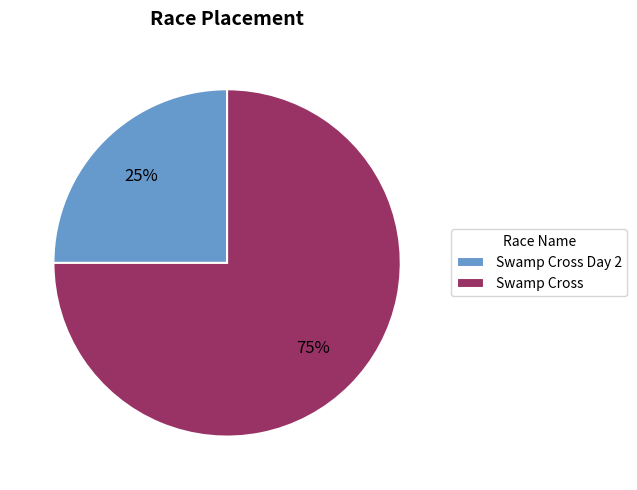

True or false: Swamp Cross accounts for 67% of the total.

False